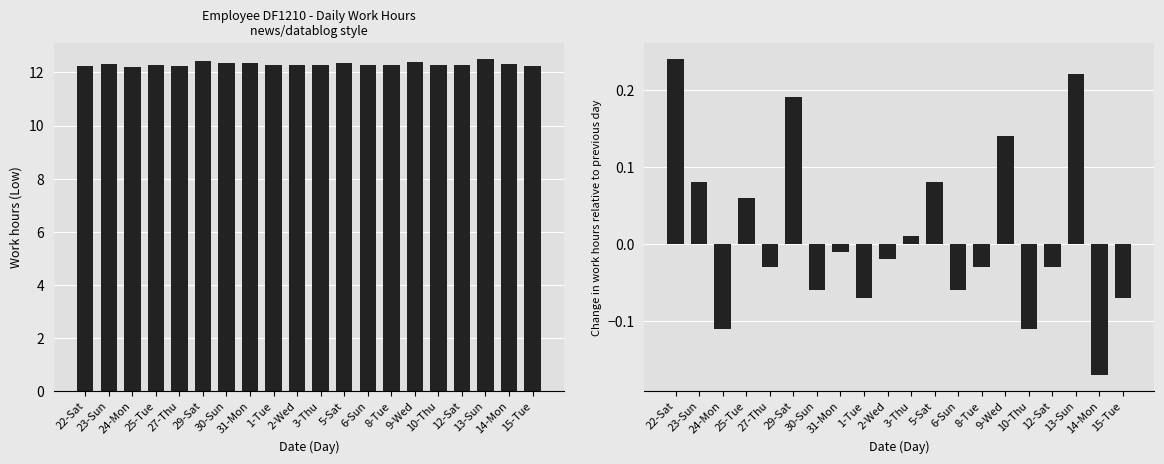

What is the value of the Low bar at the 16th from the left?

12.3